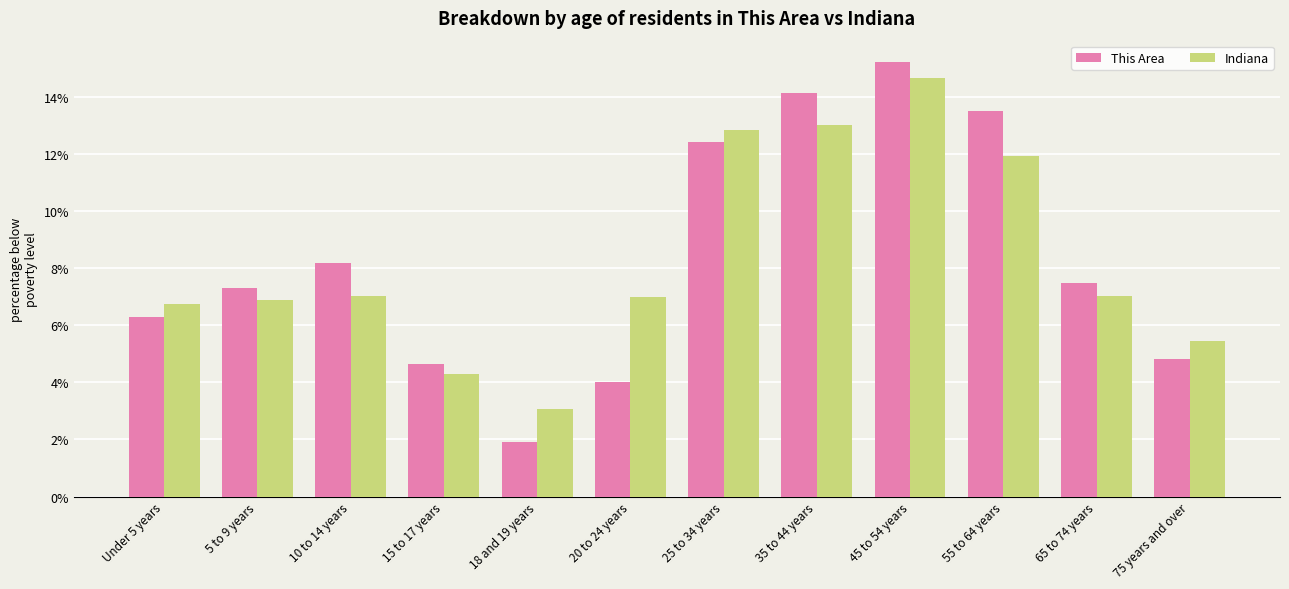

Which series changed the most between 20 to 24 years and 65 to 74 years?

This Area